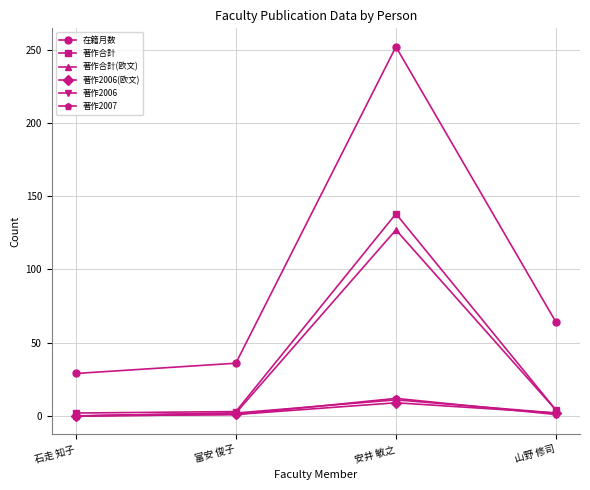

Between 石走 知子 and 安井 敏之, which series saw the biggest shift?

在籍月数